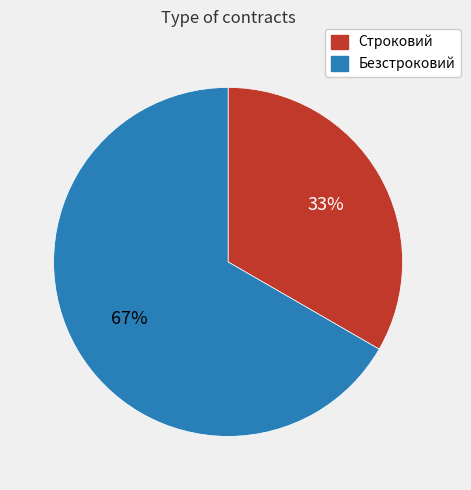

Is there a majority slice in this chart?

Yes